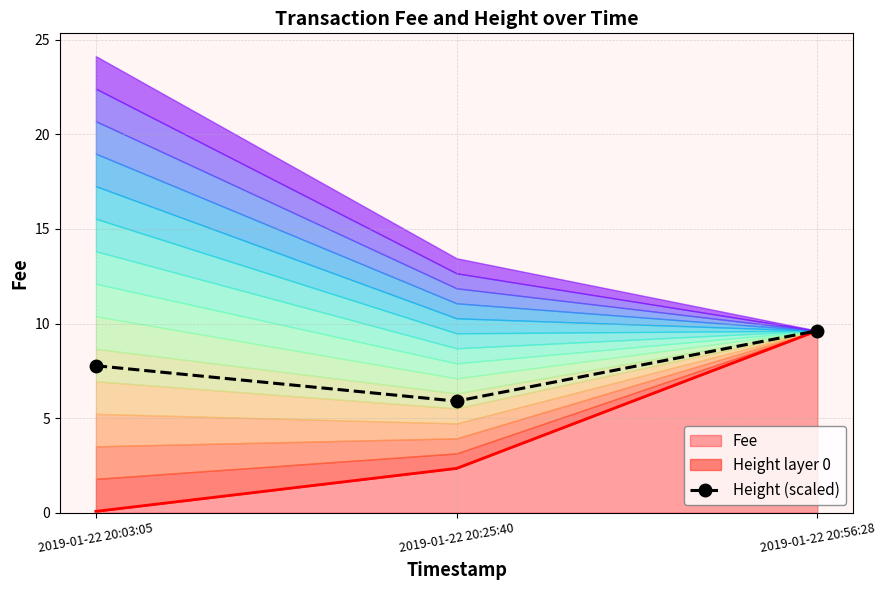

What is the difference between the maximum and second lowest values?

1.9